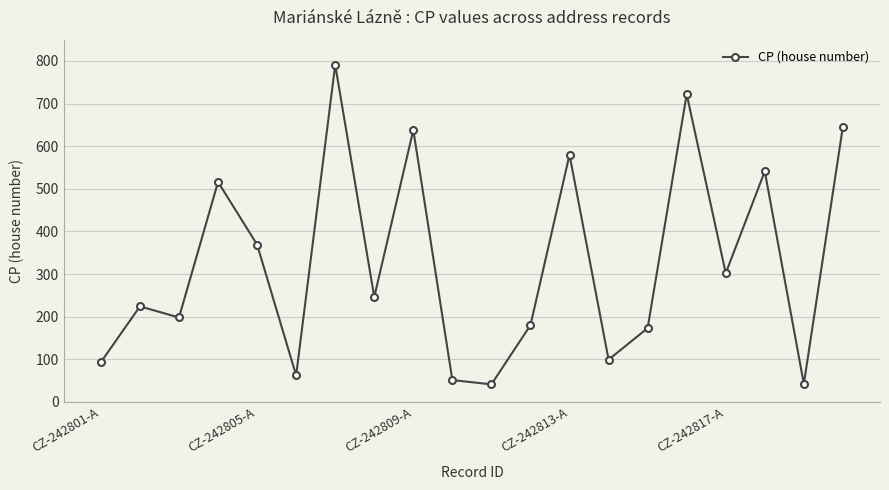

What is the minimum value shown in the chart?

41